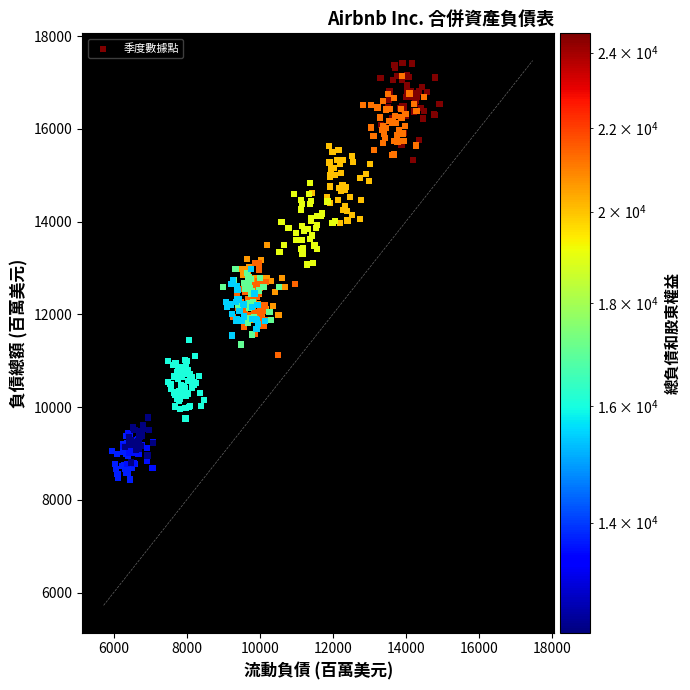

What is the range of Y values (max minus min)?

8982.5